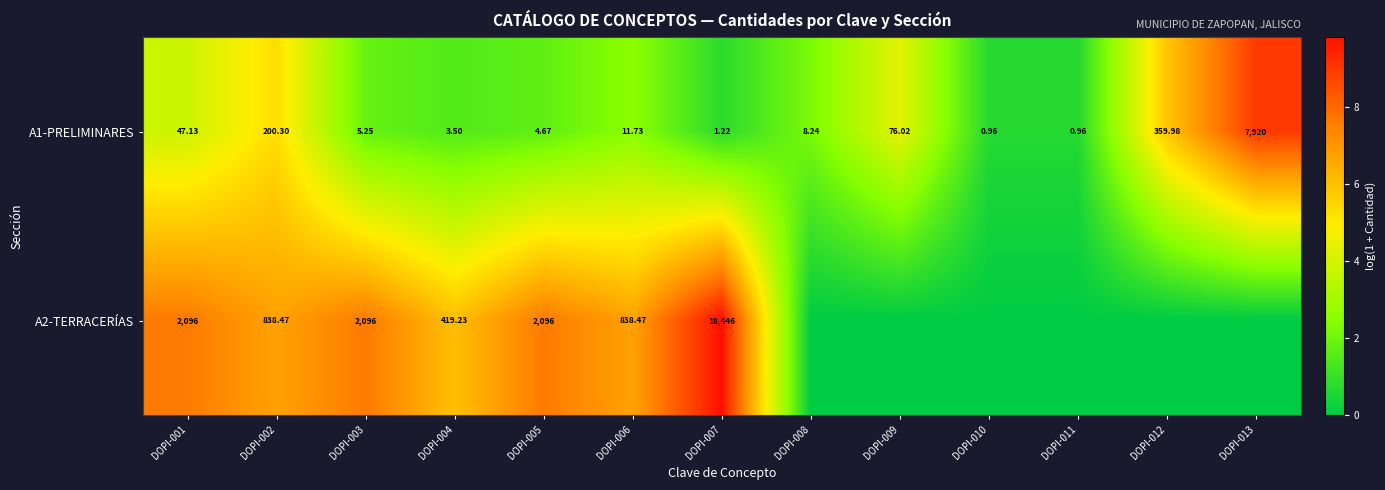

The value of A1-PRELIMINARES at DOPI-009 is 4.3. True or false?

True